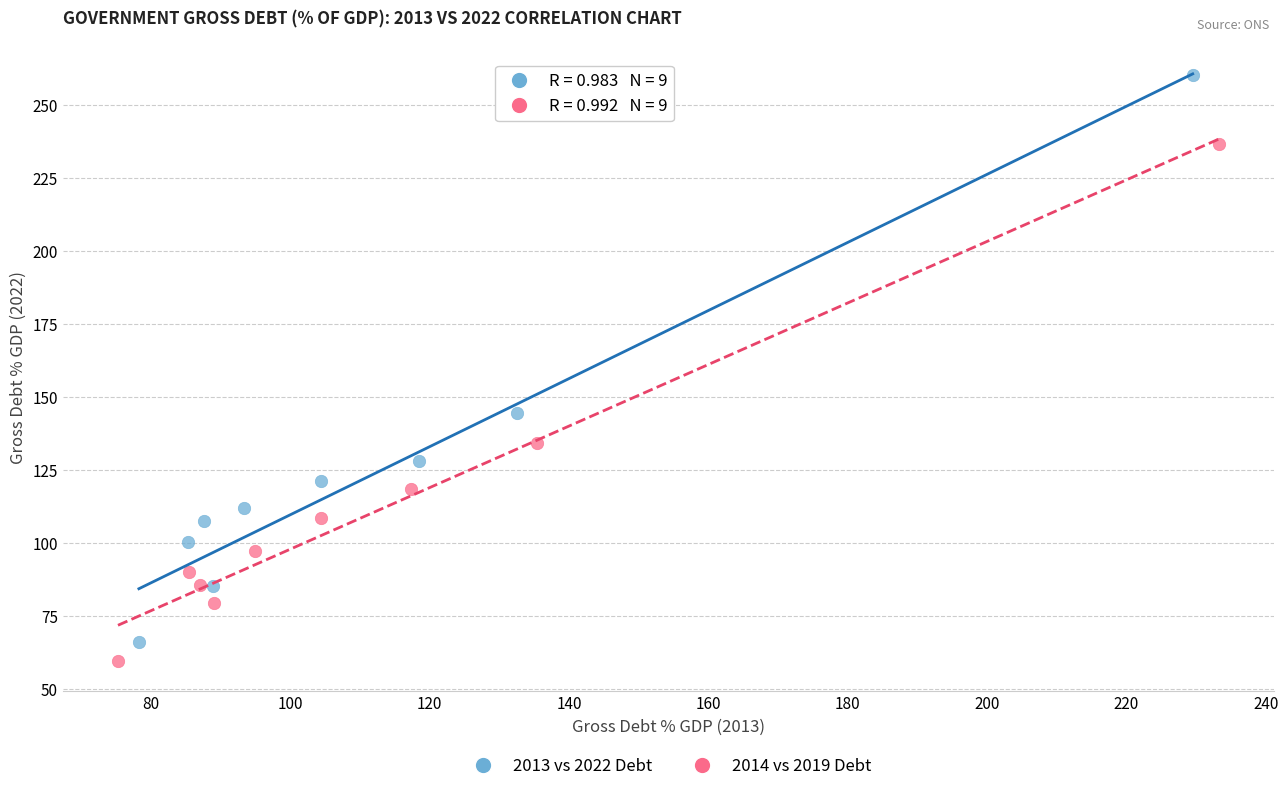

Which series contains the highest Y value?

2013 vs 2022 Debt